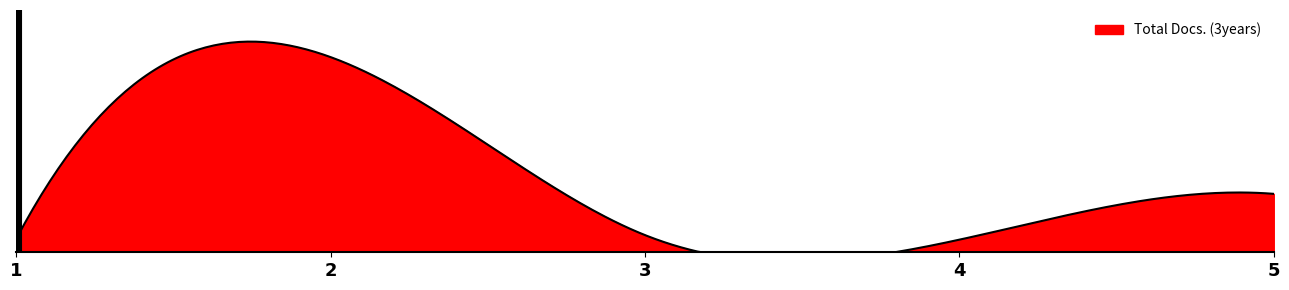

List the labels in order of value, smallest first.

4, 1, 3, 5, 2